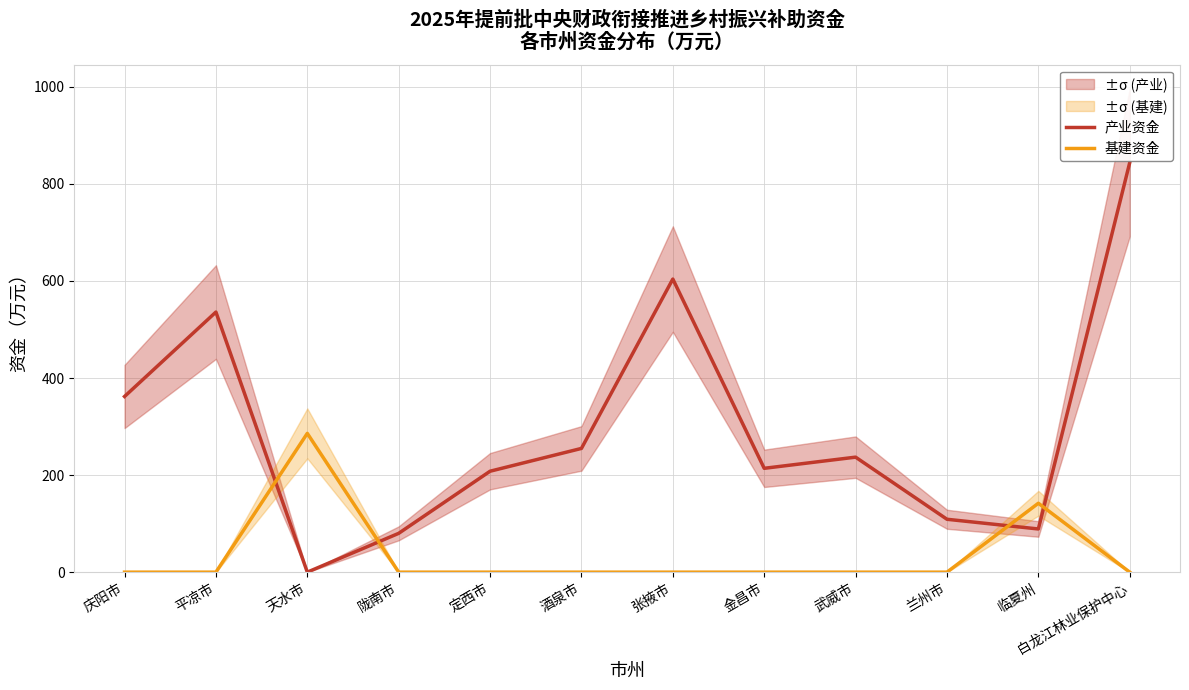

Is this an area chart (filled region under the line)?

No